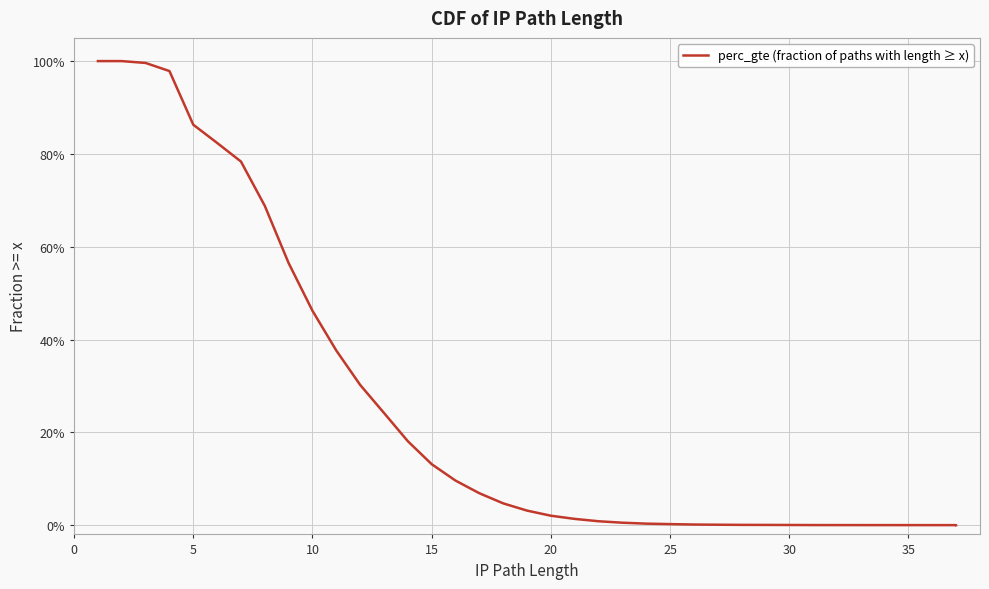

What is the difference between the maximum and minimum values?

1.0